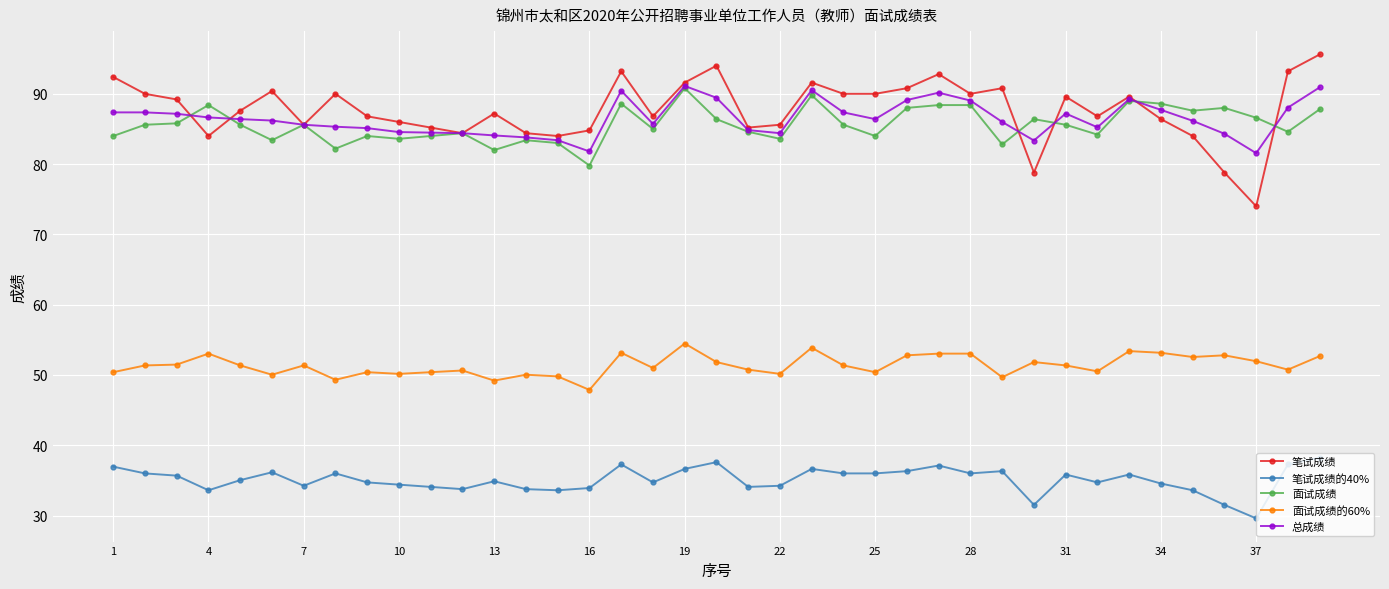

What is the maximum value for 面试成绩的60%?

54.5